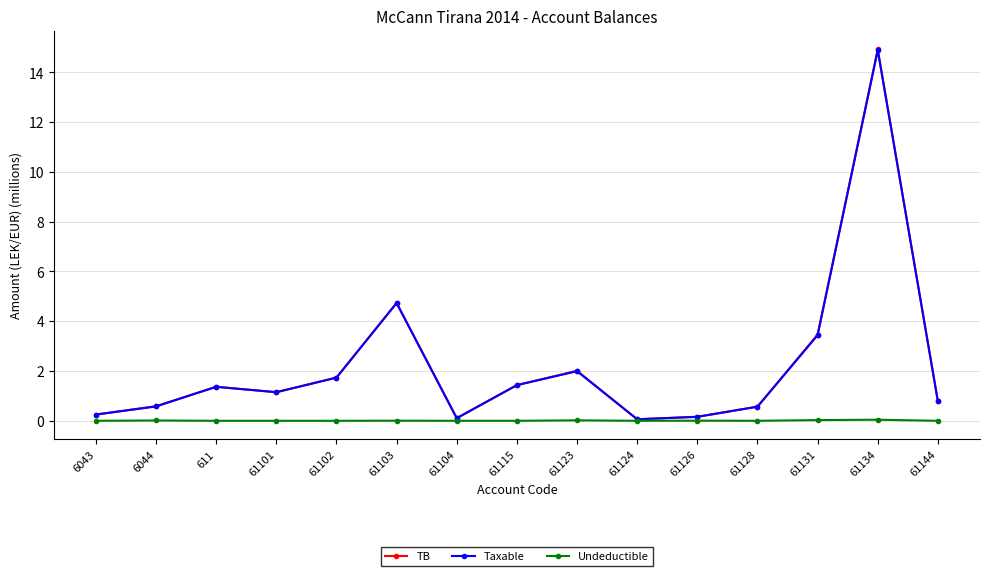

How many data points in Taxable are above 1?

8